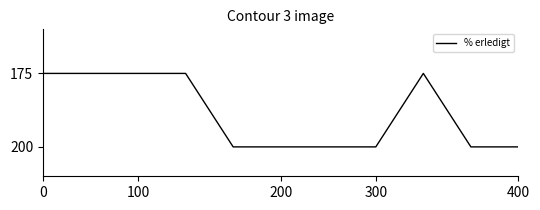

What is the minimum value shown in the chart?

175